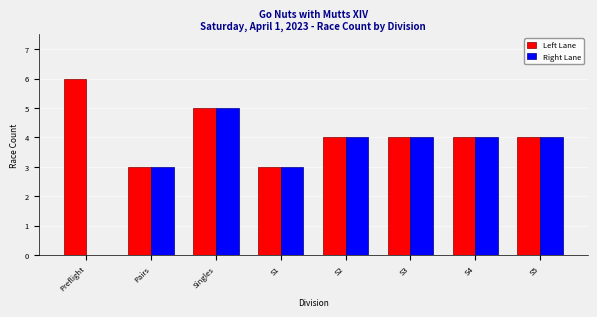

Reading left to right, what are all the values shown in this chart?

Left Lane: Preflight=6	Pairs=3	Singles=5	S1=3	S2=4	S3=4	S4=4	S5=4
Right Lane: Preflight=0	Pairs=3	Singles=5	S1=3	S2=4	S3=4	S4=4	S5=4